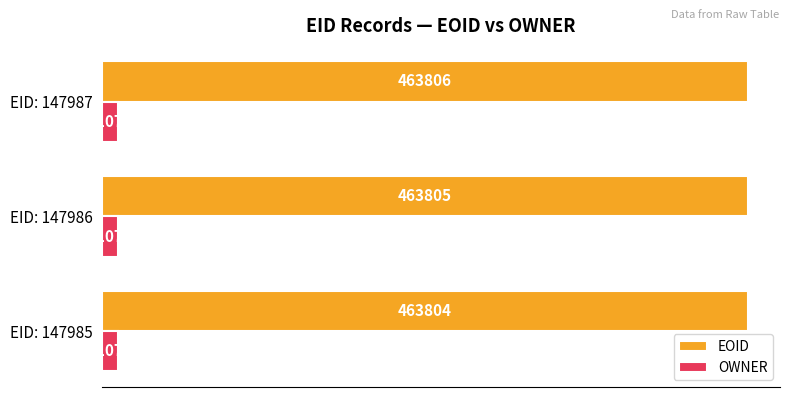

How many categories are shown in the chart?

3